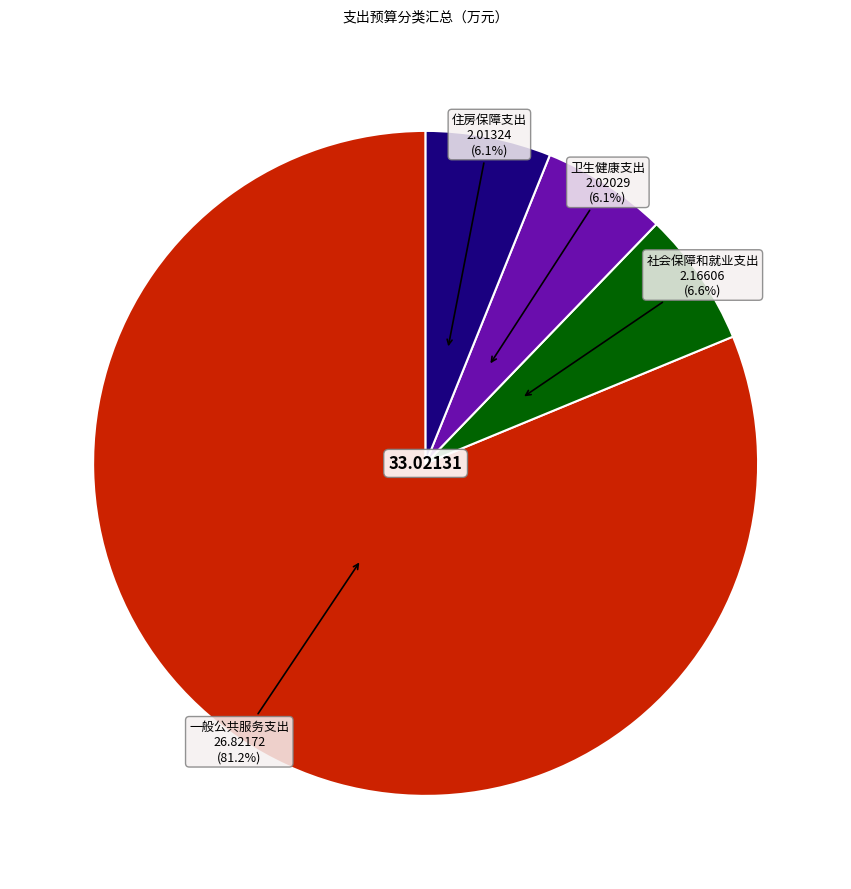

What is the majority slice?

一般公共服务支出